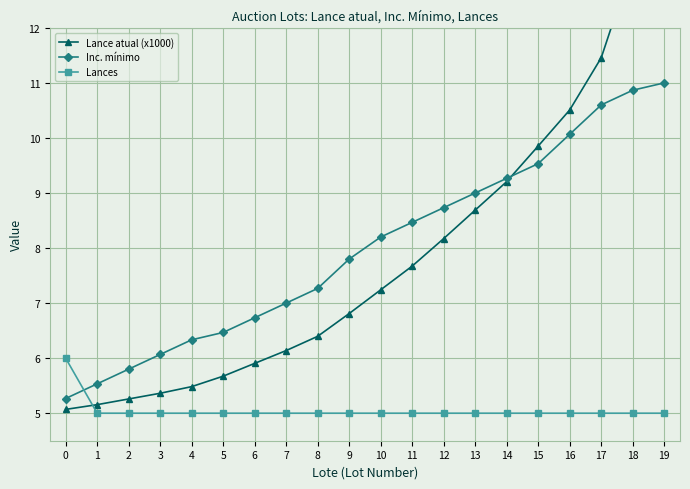

Does the chart display data point markers on the line(s)?

Yes